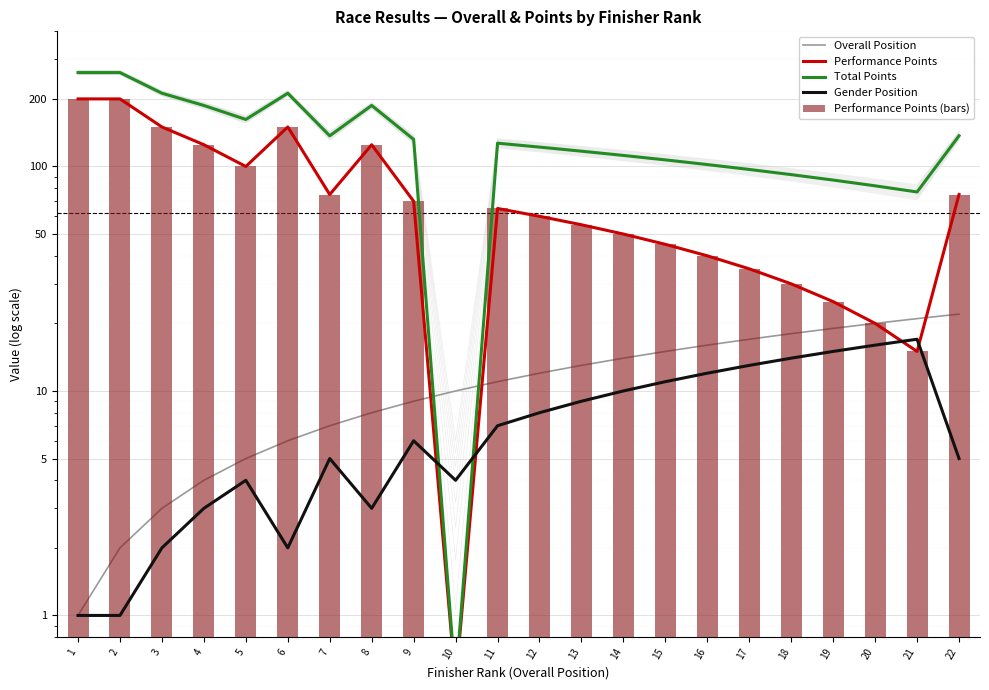

Are the bars horizontal?

No